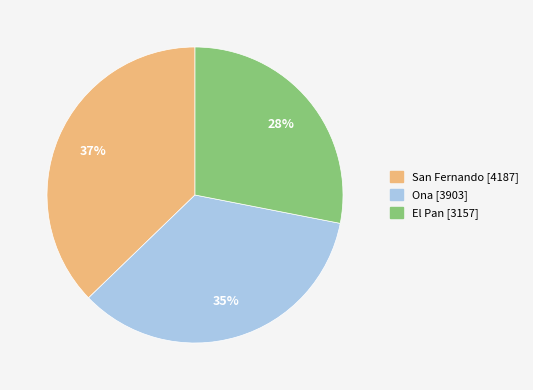

How many slices are in this pie chart?

3